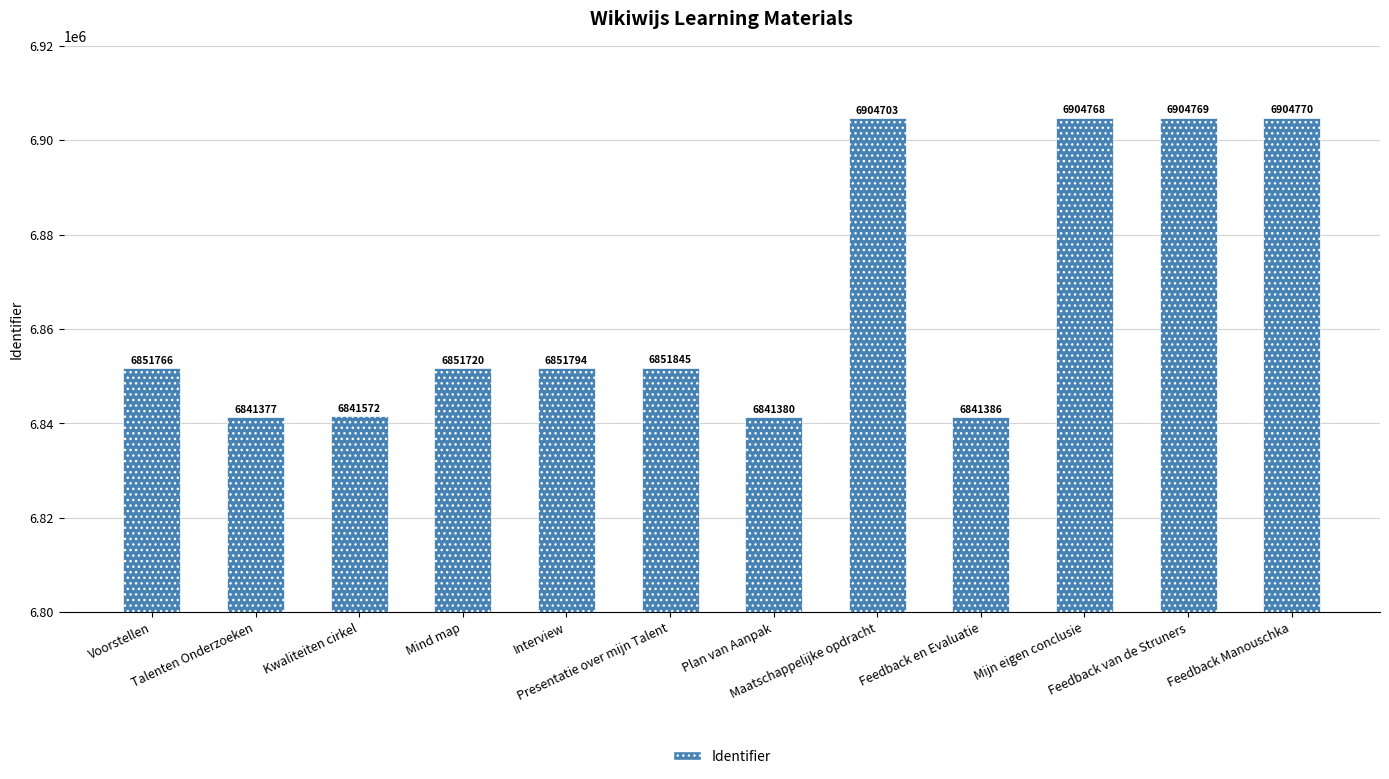

Are the bars grouped side by side (vs. stacked)?

No